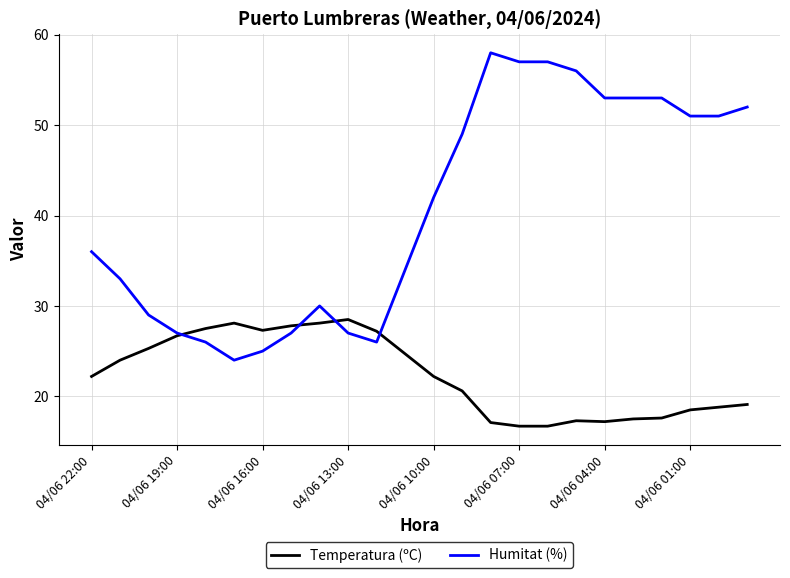

Does the chart have visible grid lines?

Yes